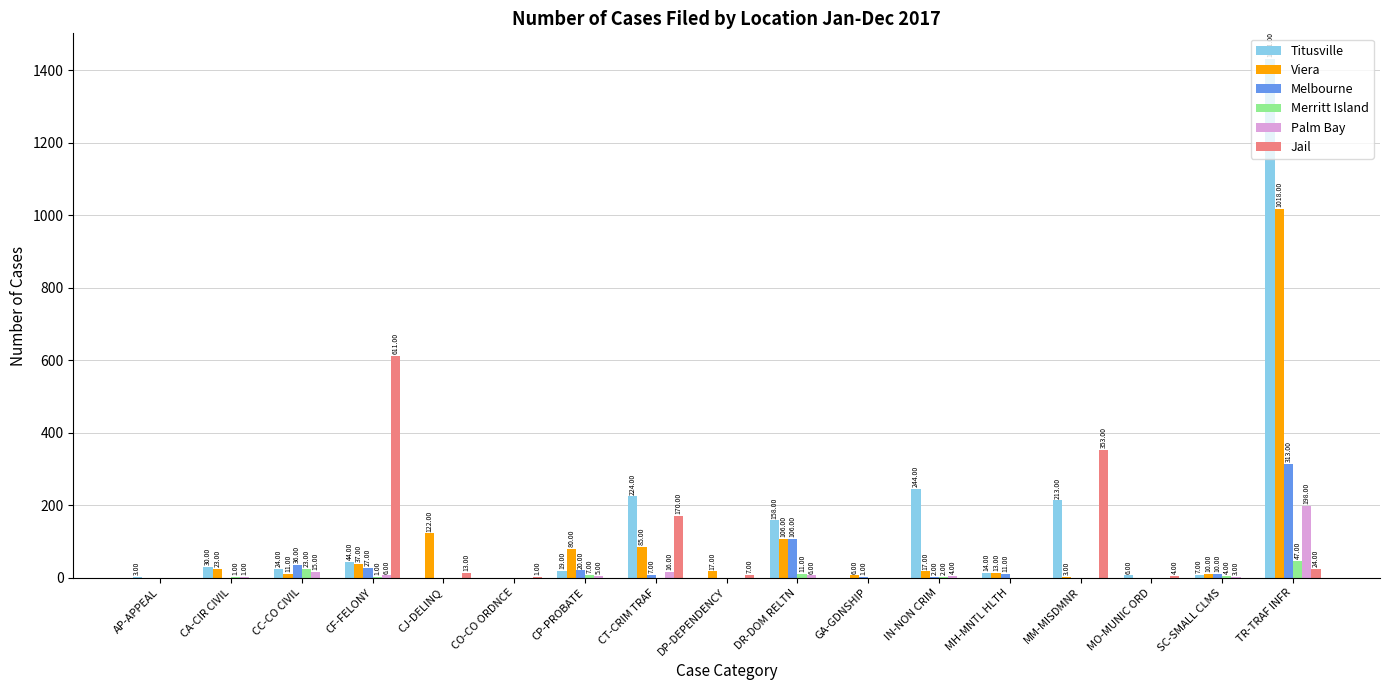

What is the sum of the Palm Bay values at CF-FELONY and CJ-DELINQ?

6